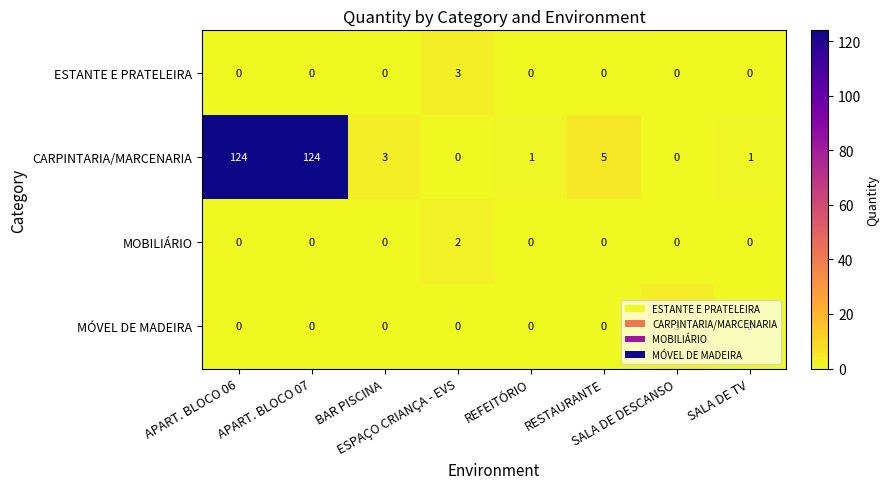

Which series has the largest total across all categories?

CARPINTARIA/MARCENARIA